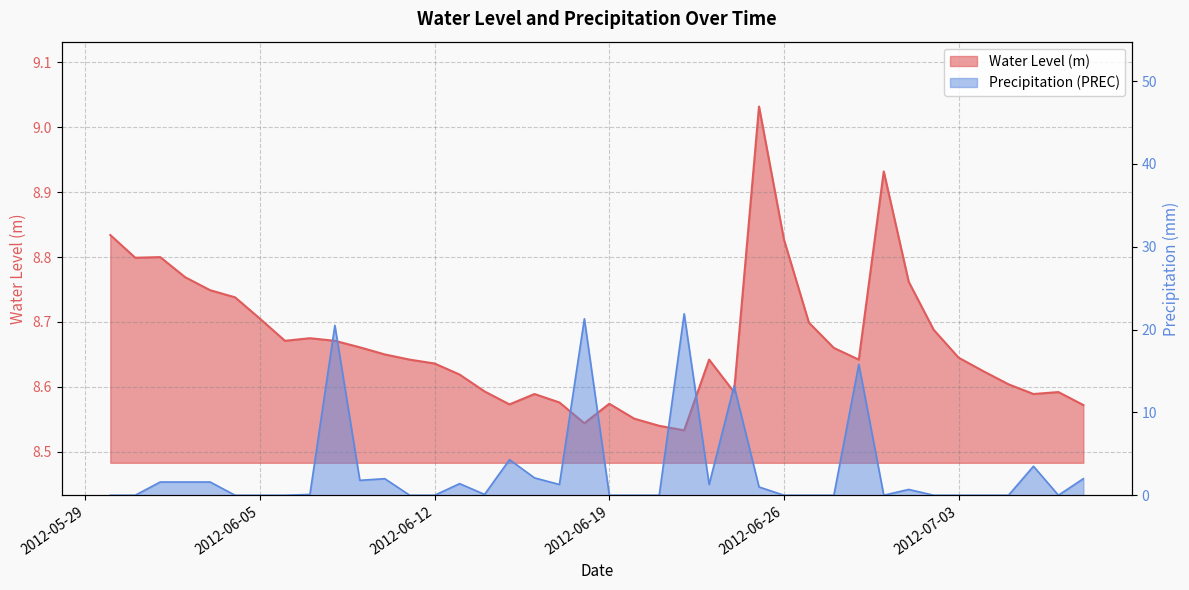

Which has a higher value, 2012-06-26 or 2012-06-10?

2012-06-26